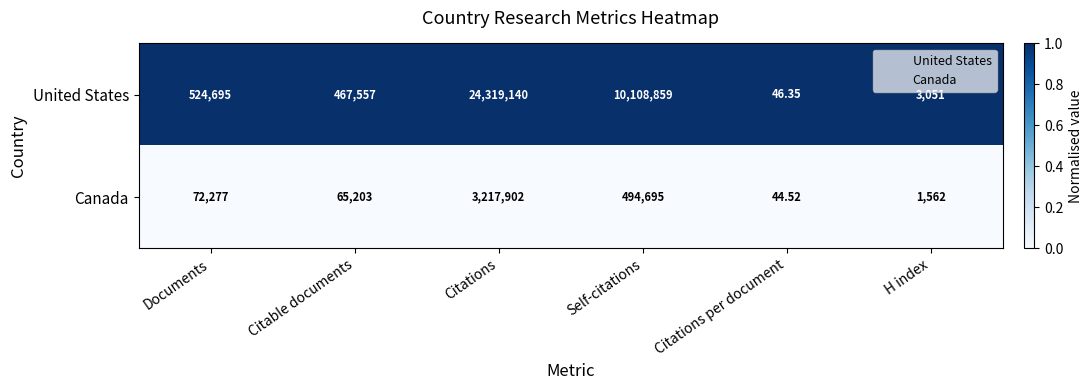

Rank the series by their average value, from lowest to highest.

Canada, United States